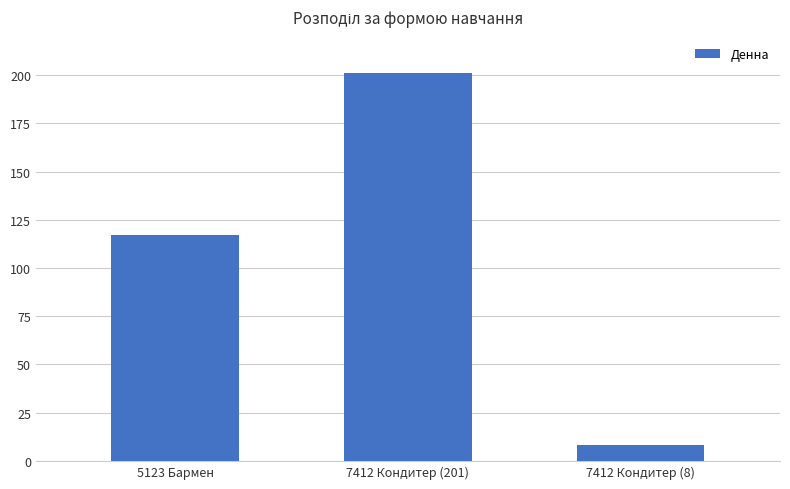

What is the smallest value displayed?

8